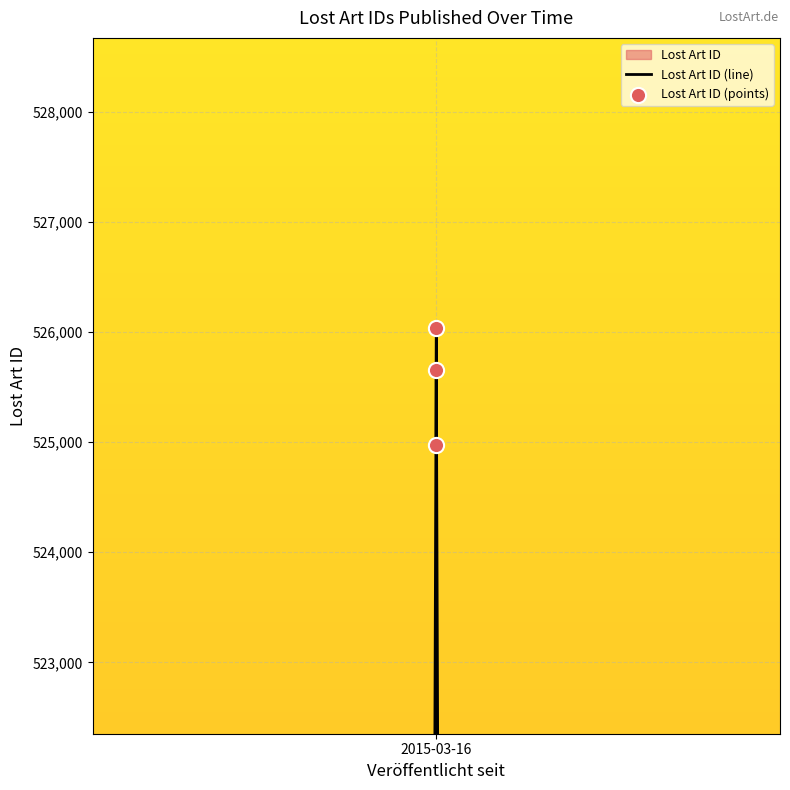

What is the change in value from 2015-03-16 to 2015-03-16?

-383